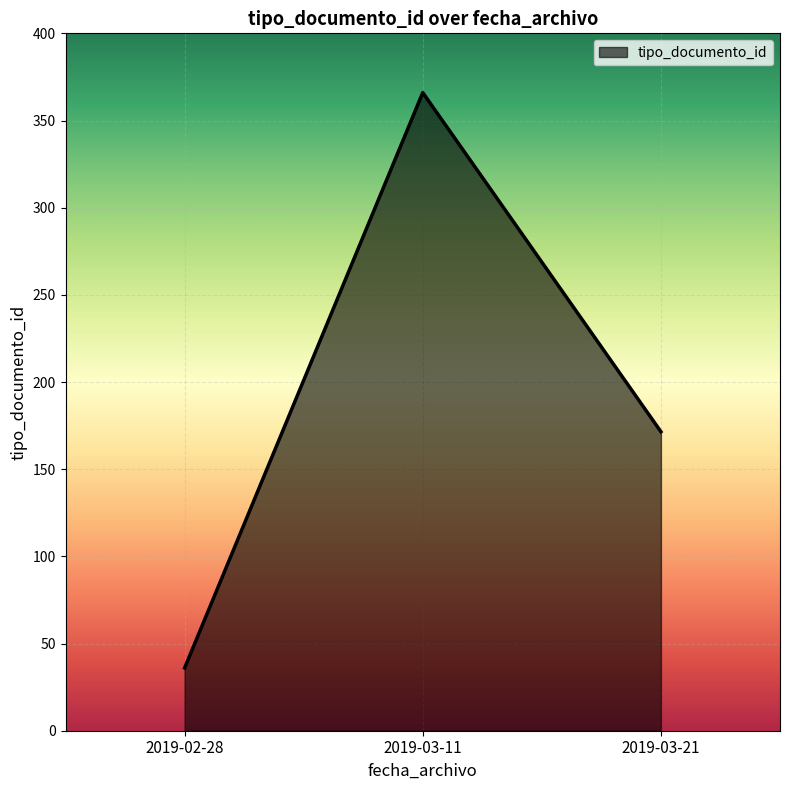

Is it true that the value at 2019-02-28 is 11.2?

False